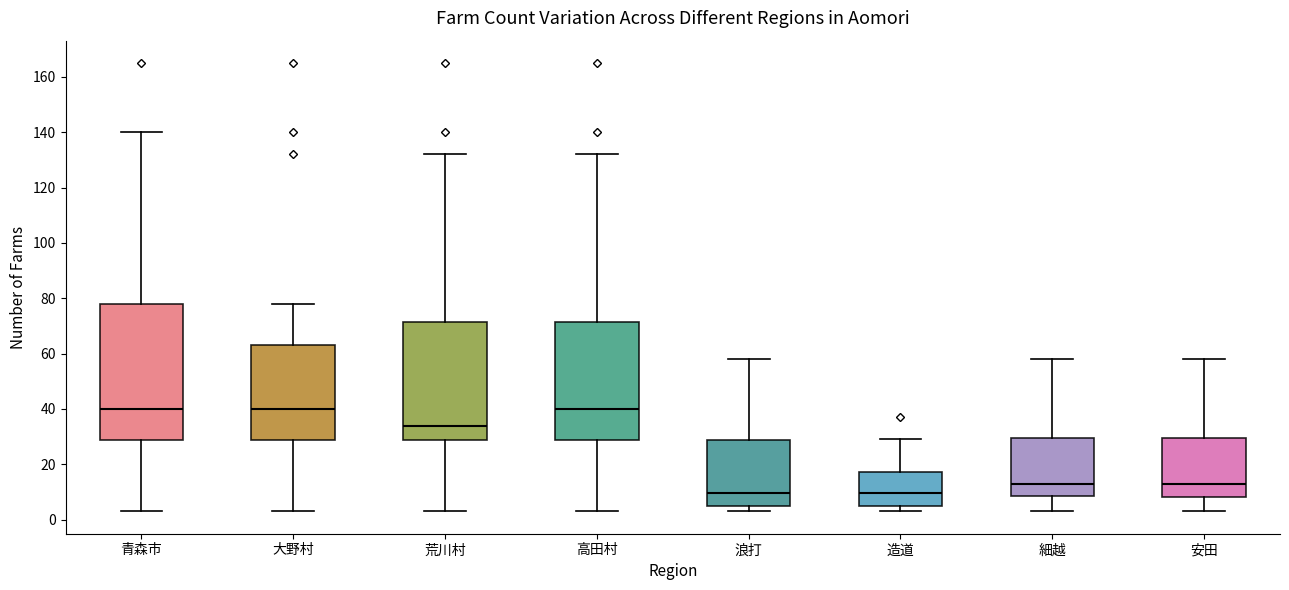

Reading left to right, read every box against the y-axis: the position of its median line, the range the box covers, and the ends of its whiskers. The values are not printed on the chart, so give them approximately, as read against the axis.

青森市: median 40, box 28 to 78, whiskers 4 to 140
大野村: median 40, box 28 to 64, whiskers 4 to 78
荒川村: median 34, box 28 to 72, whiskers 4 to 132
高田村: median 40, box 28 to 72, whiskers 4 to 132
浪打: median 10, box 4 to 28, whiskers 4 (just below the box's lower edge) to 58
造道: median 10, box 4 to 18, whiskers 4 (just below the box's lower edge) to 30
細越: median 14, box 8 to 30, whiskers 4 to 58
安田: median 14, box 8 to 30, whiskers 4 to 58